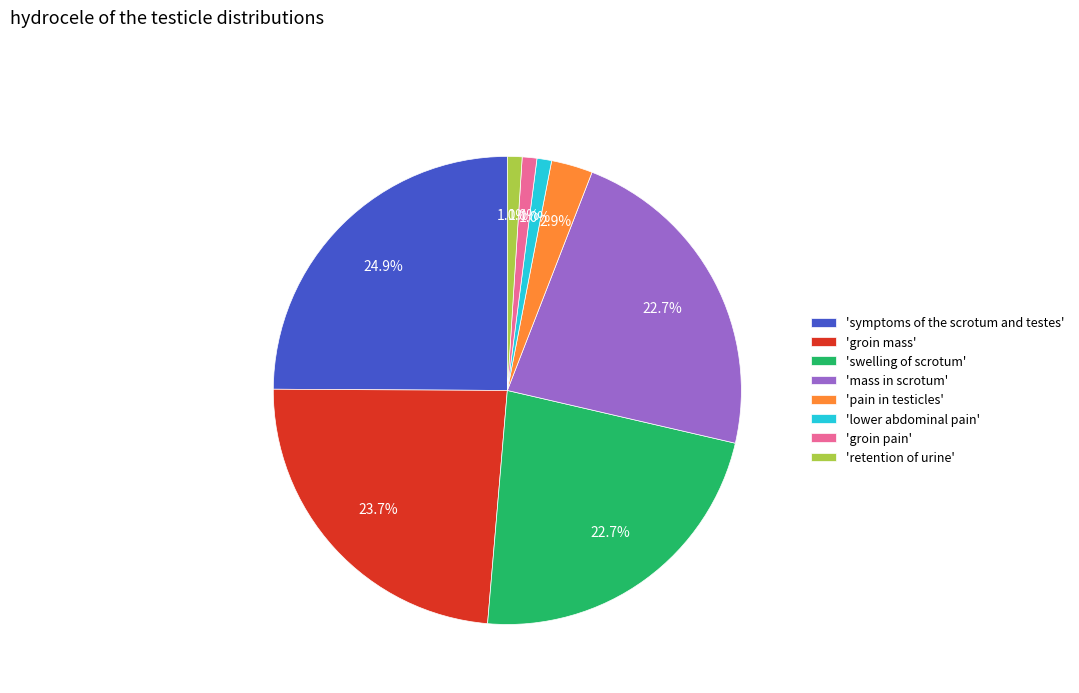

Does any single category account for the majority?

No